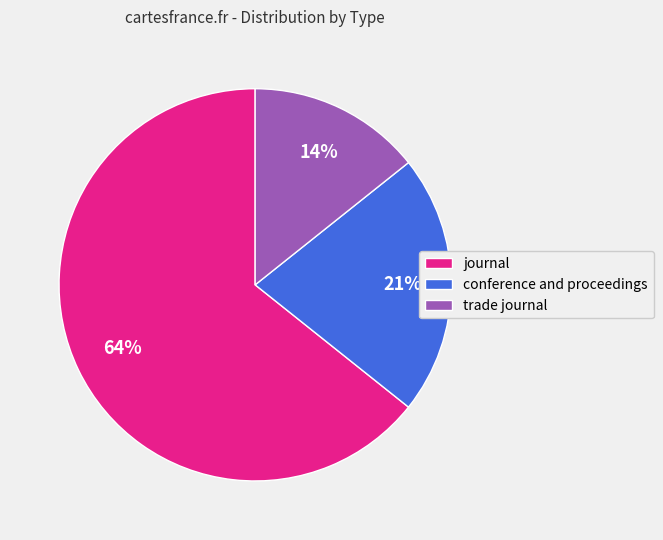

Is it true that conference and proceedings is 21% of the pie?

True